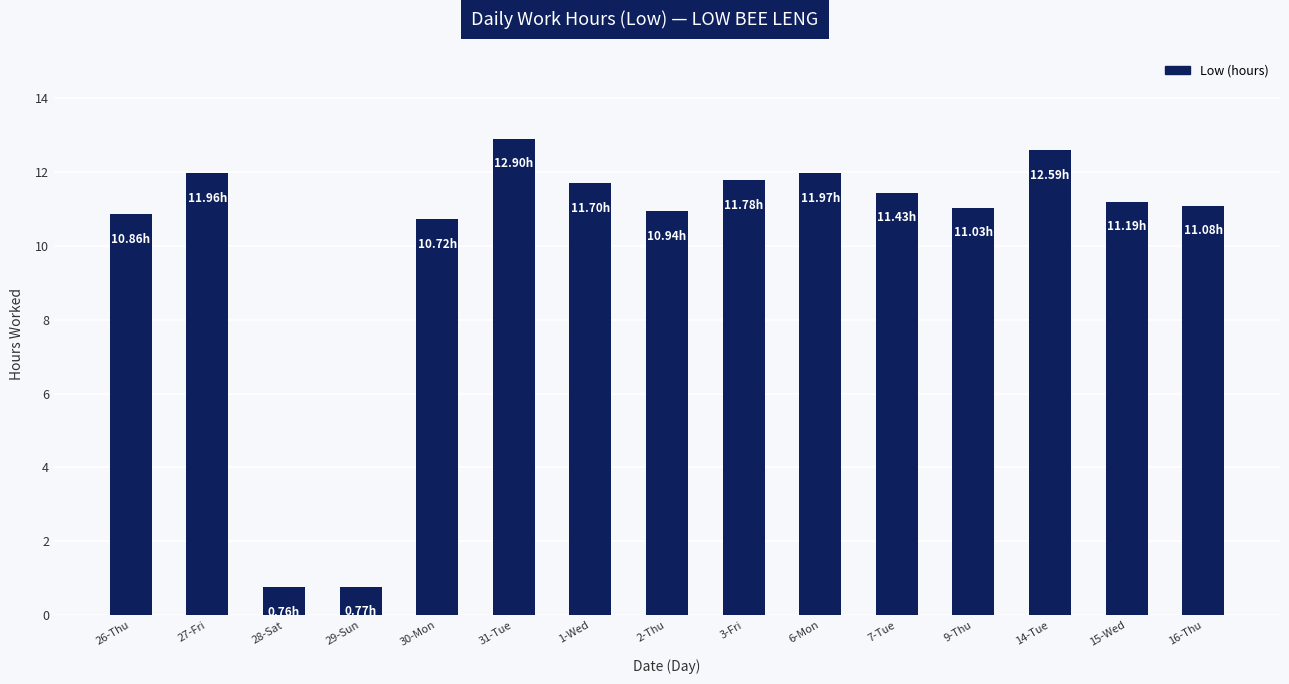

Which category has the highest value across all series?

31-Tue